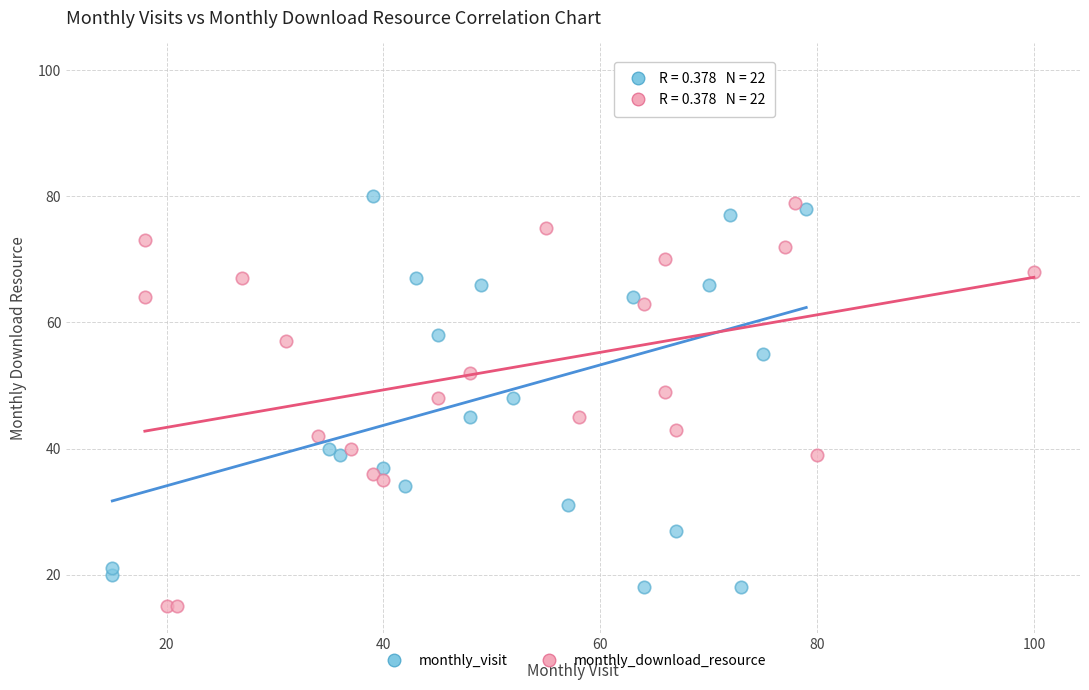

Which series has the largest Y range (max minus min)?

monthly_visit